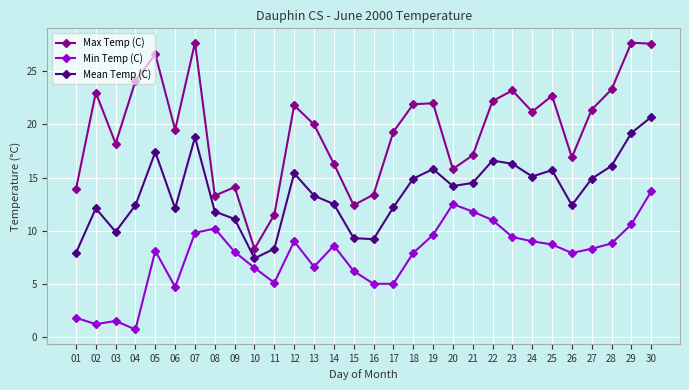

True or false: Min Temp (C) and Max Temp (C) cross at least once.

False